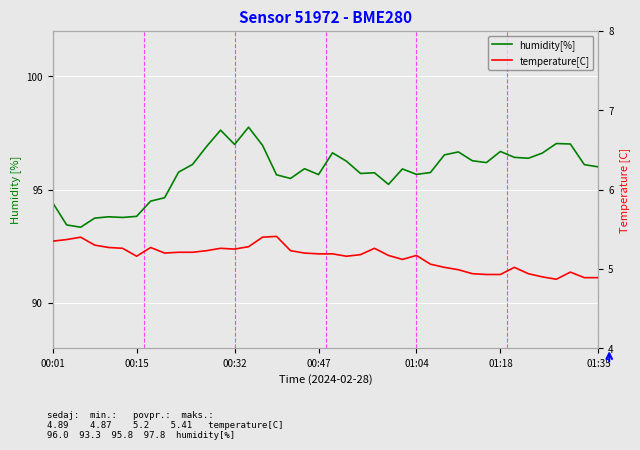

What position from the left is 14?

15